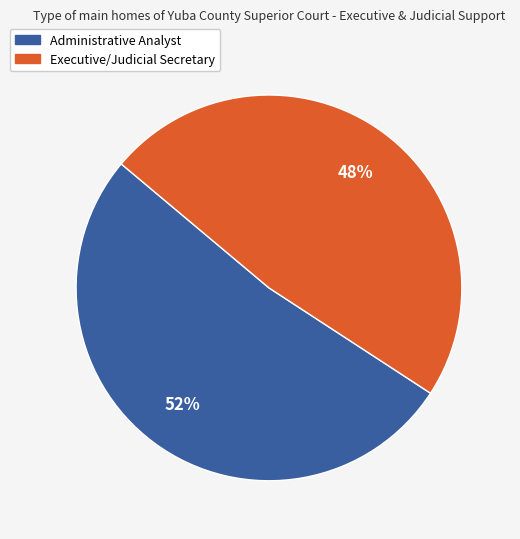

Which category accounts for the majority?

Administrative Analyst